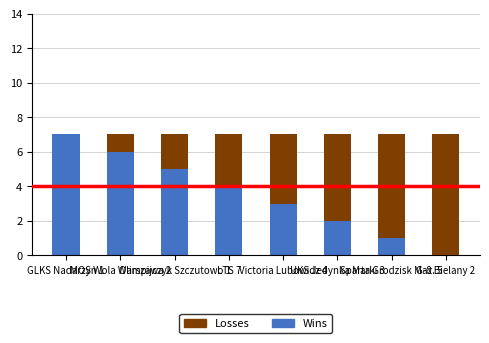

What is the sum of all Wins values?

28